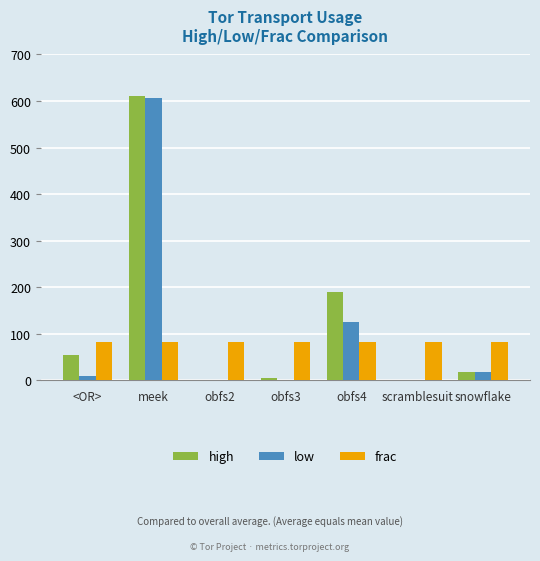

What is the approximate value of low at snowflake?

18